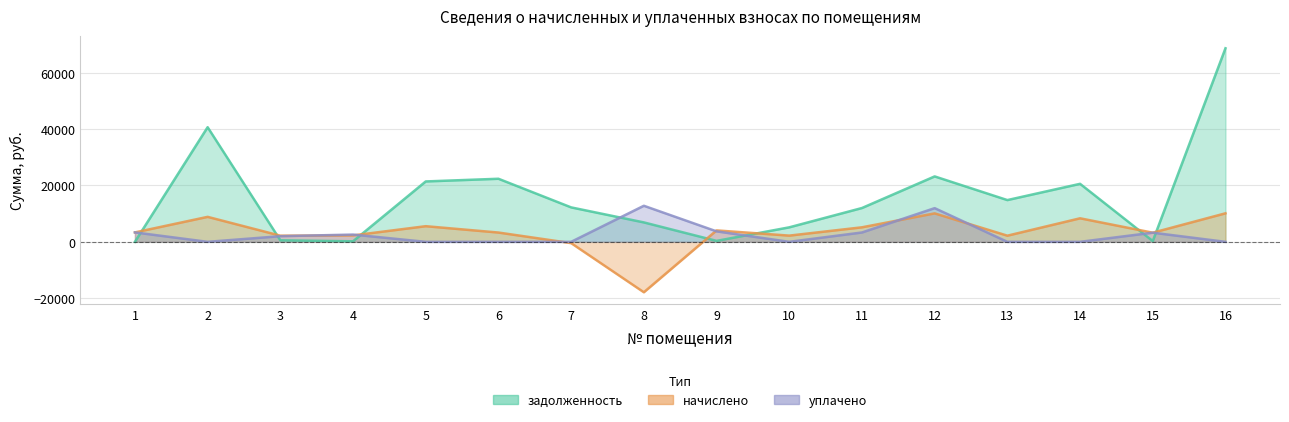

Read the начислено value at 7.

-458.3